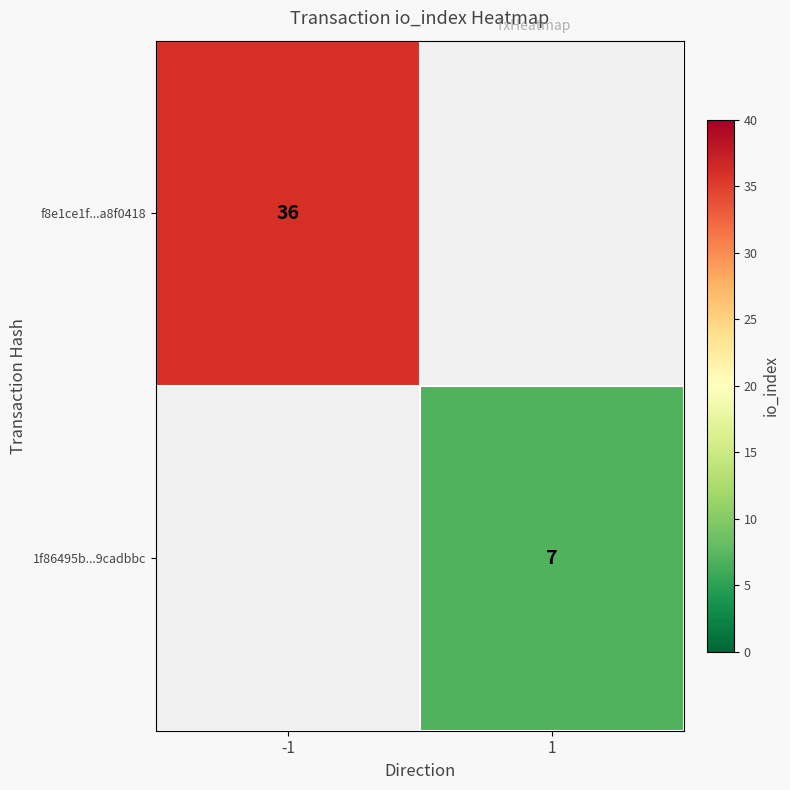

The value of f8e1ce1f...a8f0418 at -1 is 19.4. True or false?

False